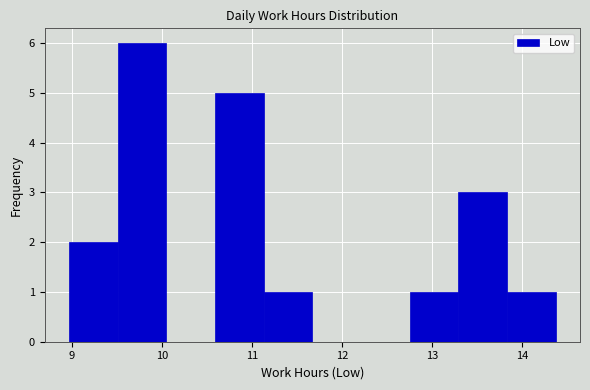

Reading left to right, transcribe this chart: for each bar, give the range it covers on the x-axis and its height. Neither the bar edges nor the heights are printed on the chart, so give them approximately, as read against the axes.

8.97 to 9.51: 2
9.51 to 10.05: 6
10.05 to 10.59: 0
10.59 to 11.13: 5
11.13 to 11.67: 1
11.67 to 12.21: 0
12.21 to 12.75: 0
12.75 to 13.29: 1
13.29 to 13.83: 3
13.83 to 14.37: 1